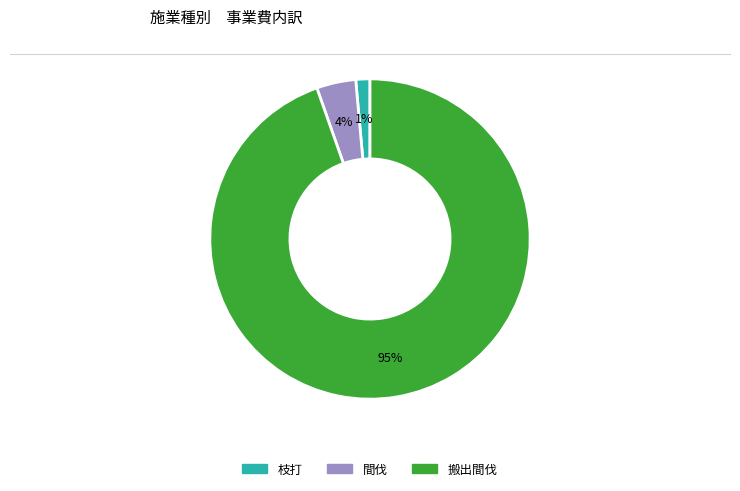

To the nearest percent, what is the average slice percentage?

33%